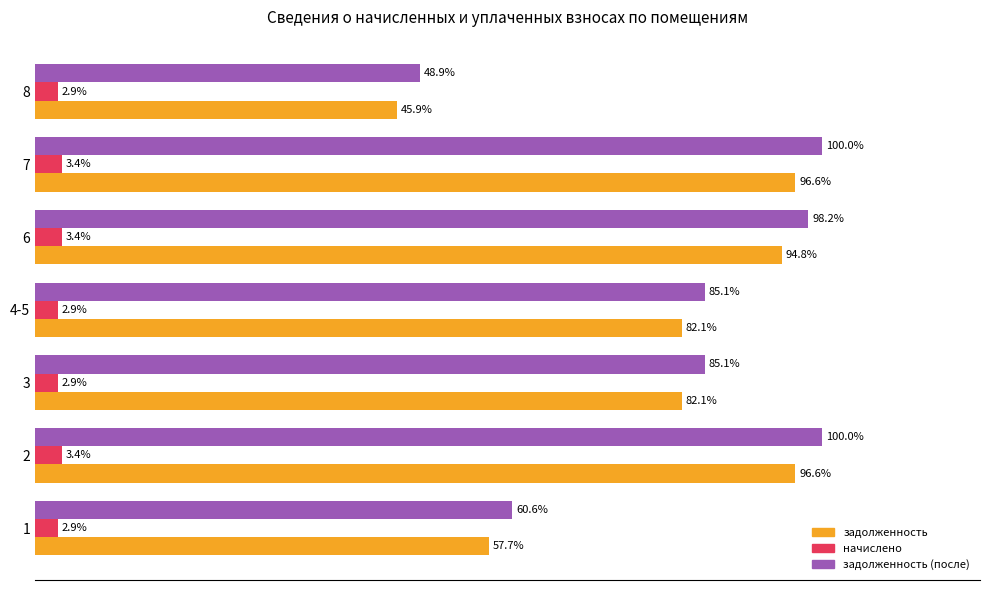

Which series changed the most between 1 and 2?

задолженность (после)